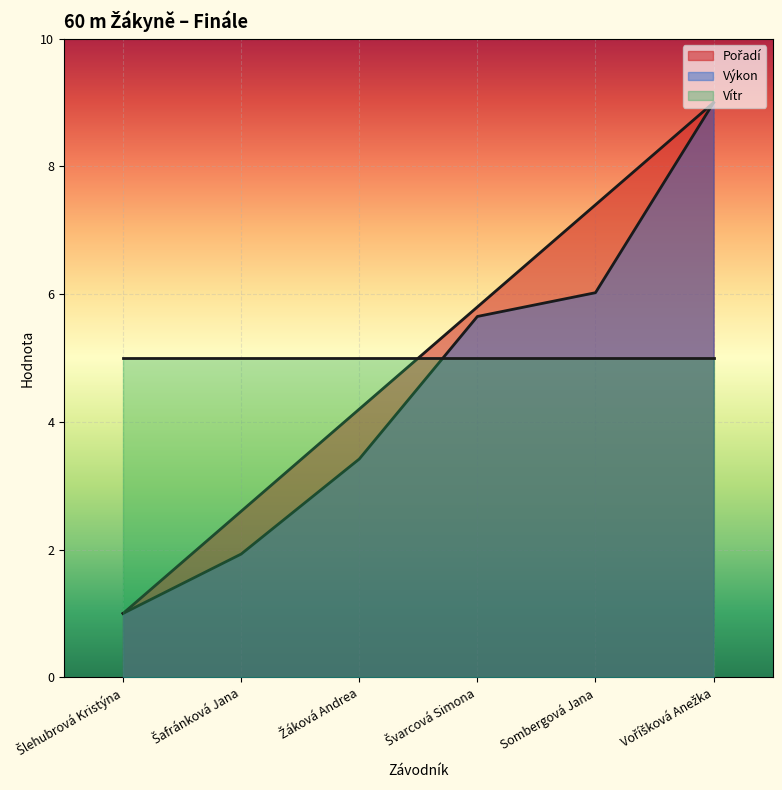

What is the total value across all series at Sombergová Jana?

18.4